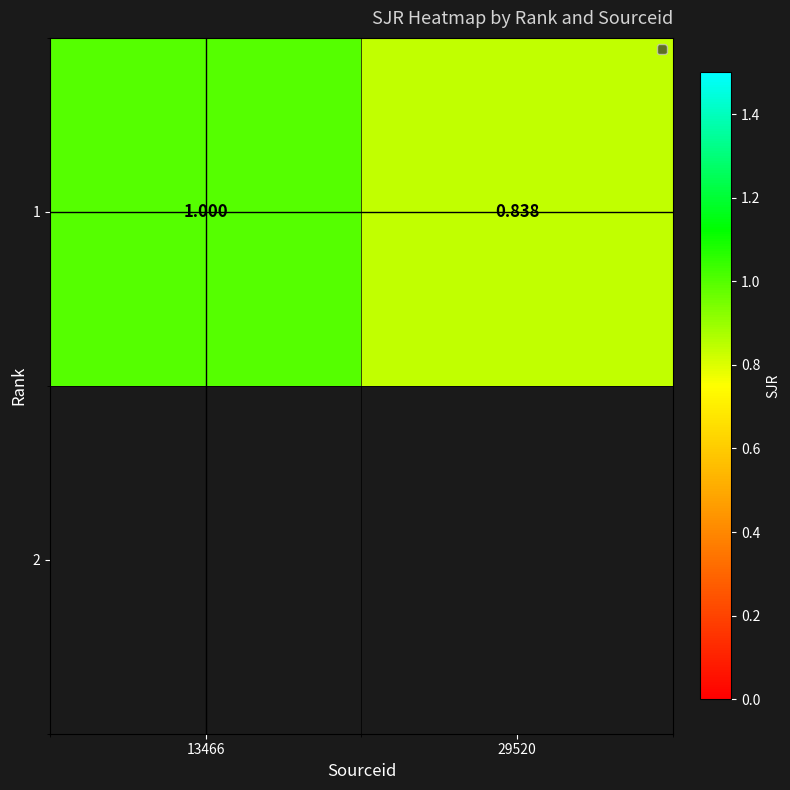

What is the approximate value at 13466?

1.0